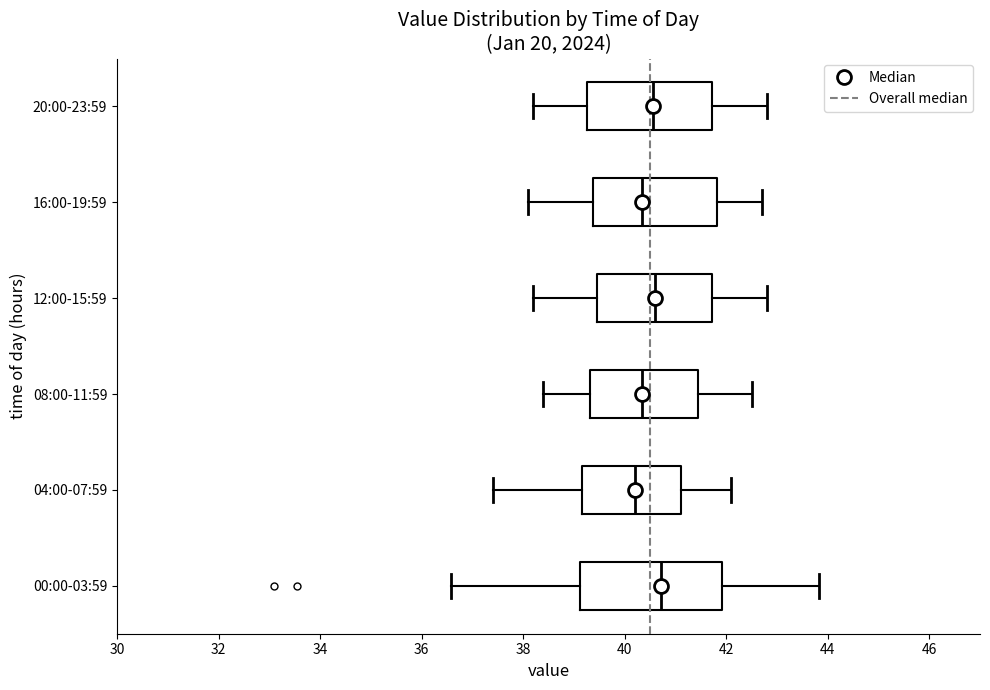

Which box is the widest, from its left edge to its right edge?

00:00-03:59